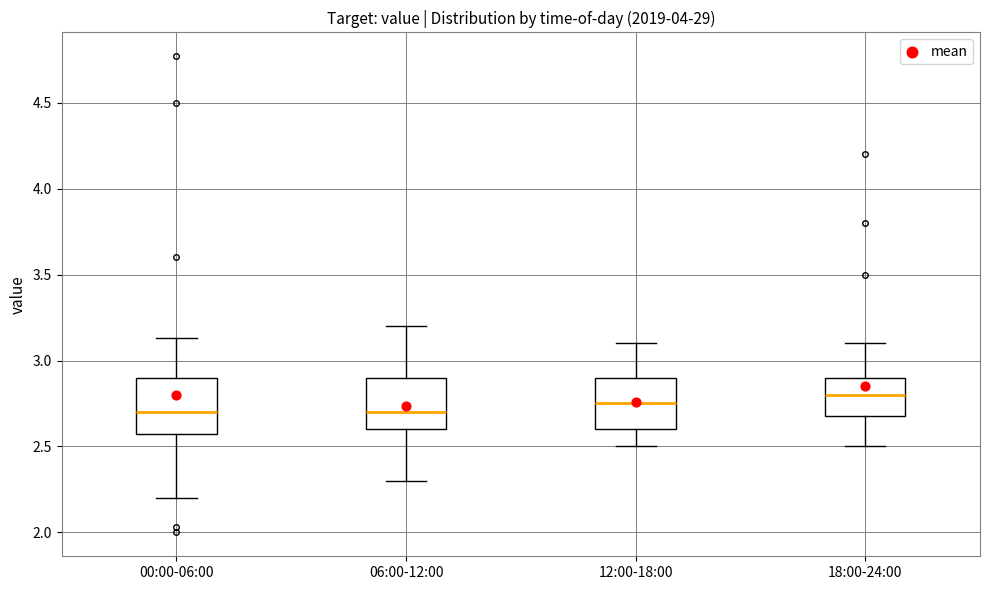

Reading left to right, transcribe this box plot: for each box, give where its median line is, the range the box spans, and where its two whiskers end, as read against the y-axis. The values are not printed on the chart, so give them approximately, as read against the axis.

00:00-06:00: median 2.70, box 2.60 to 2.90, whiskers 2.20 to 3.15
06:00-12:00: median 2.70, box 2.60 to 2.90, whiskers 2.30 to 3.20
12:00-18:00: median 2.75, box 2.60 to 2.90, whiskers 2.50 to 3.10
18:00-24:00: median 2.80, box 2.70 to 2.90, whiskers 2.50 to 3.10